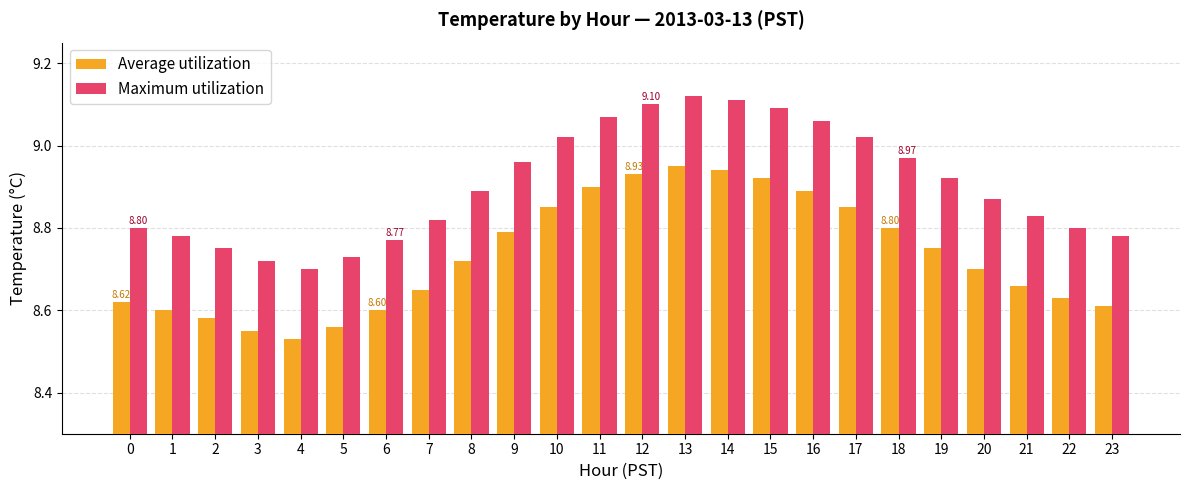

At how many categories does at least one series exceed 8?

24